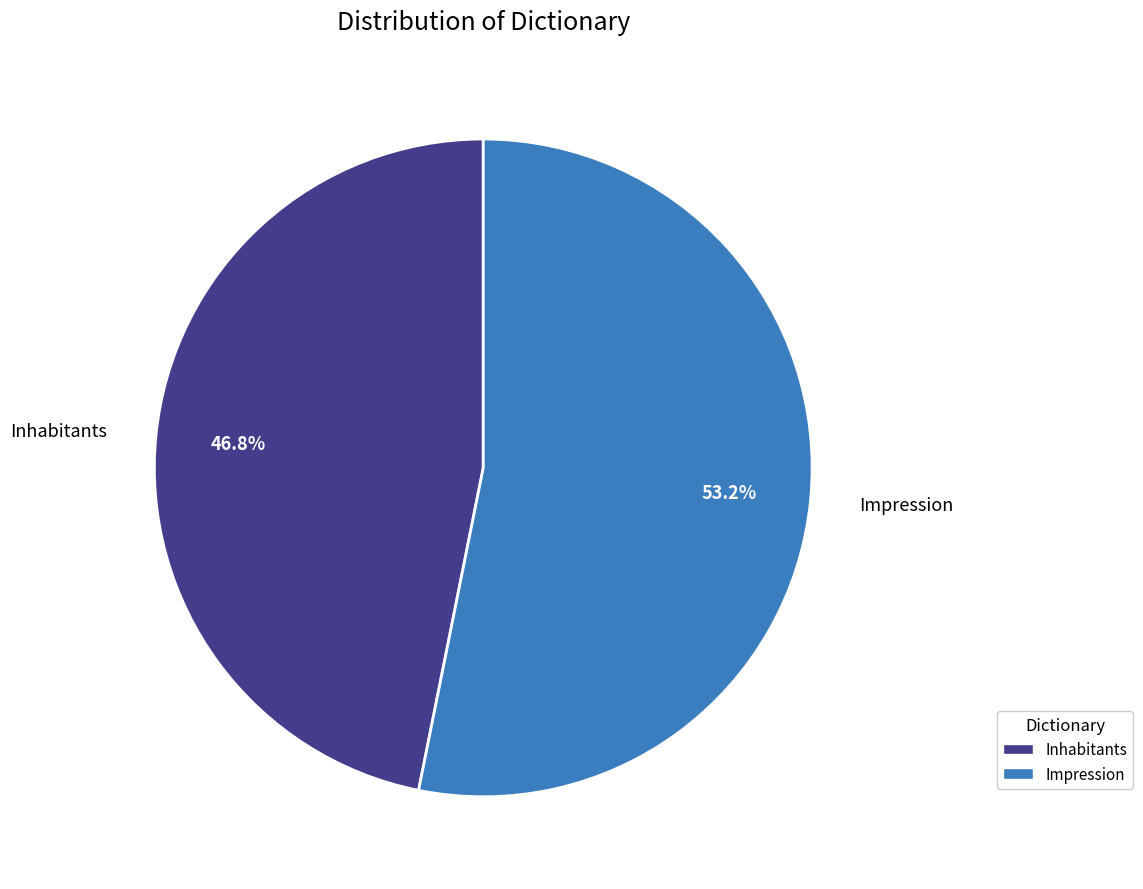

What is the smallest slice in the pie chart?

Inhabitants